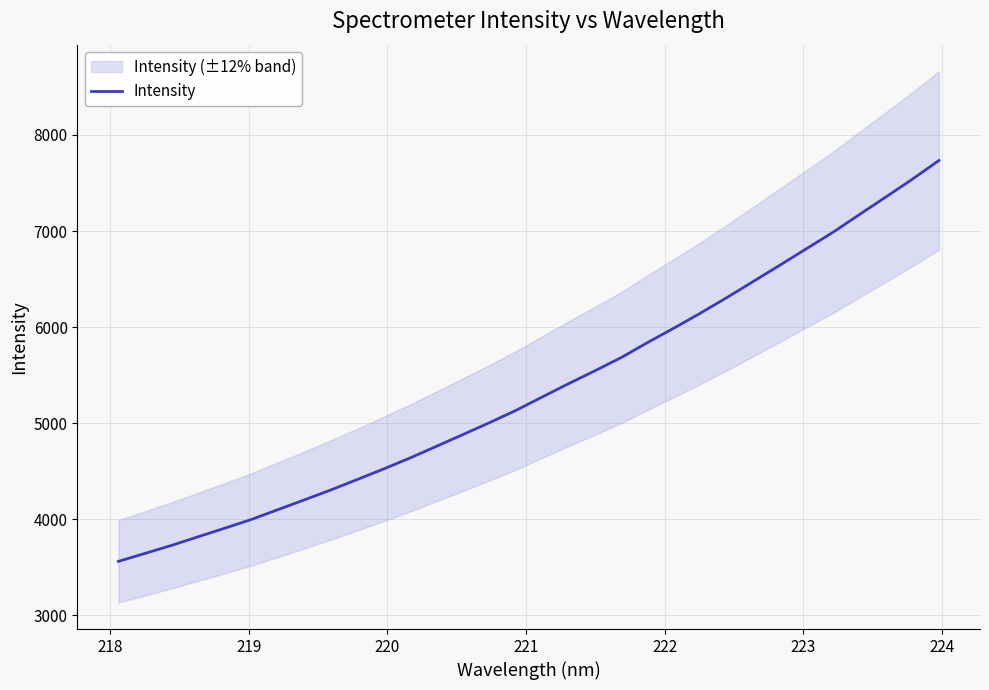

What is the lowest value of the Intensity series?

3562.7